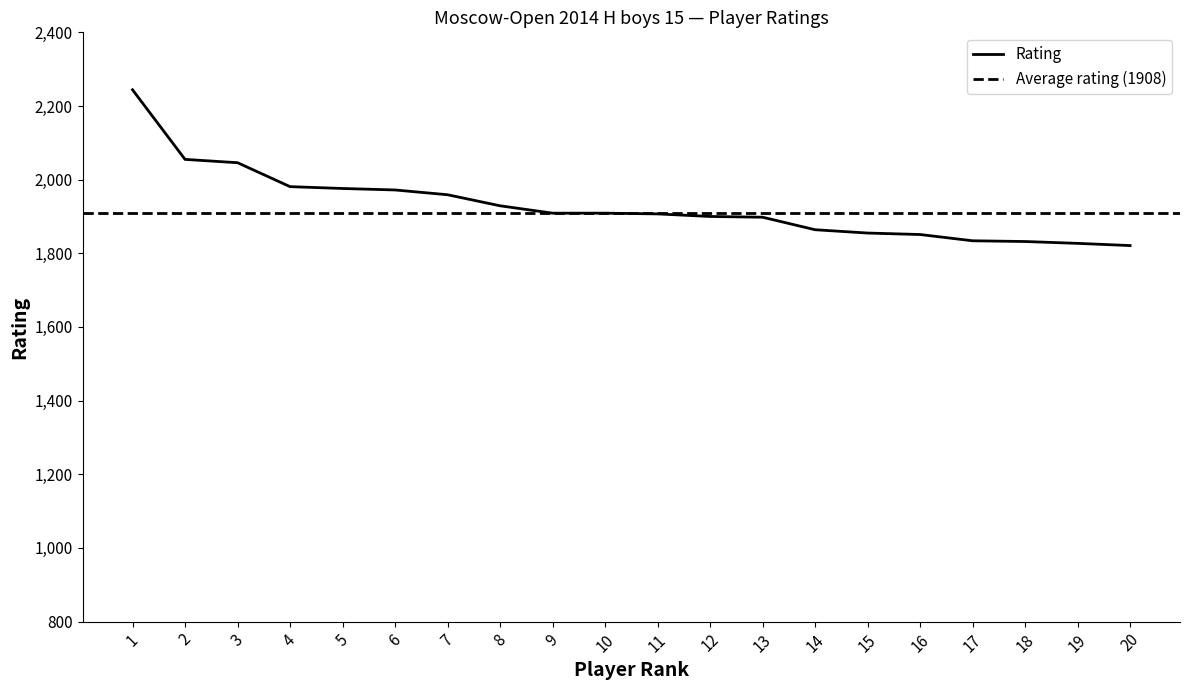

Is this an area chart (filled region under the line)?

No